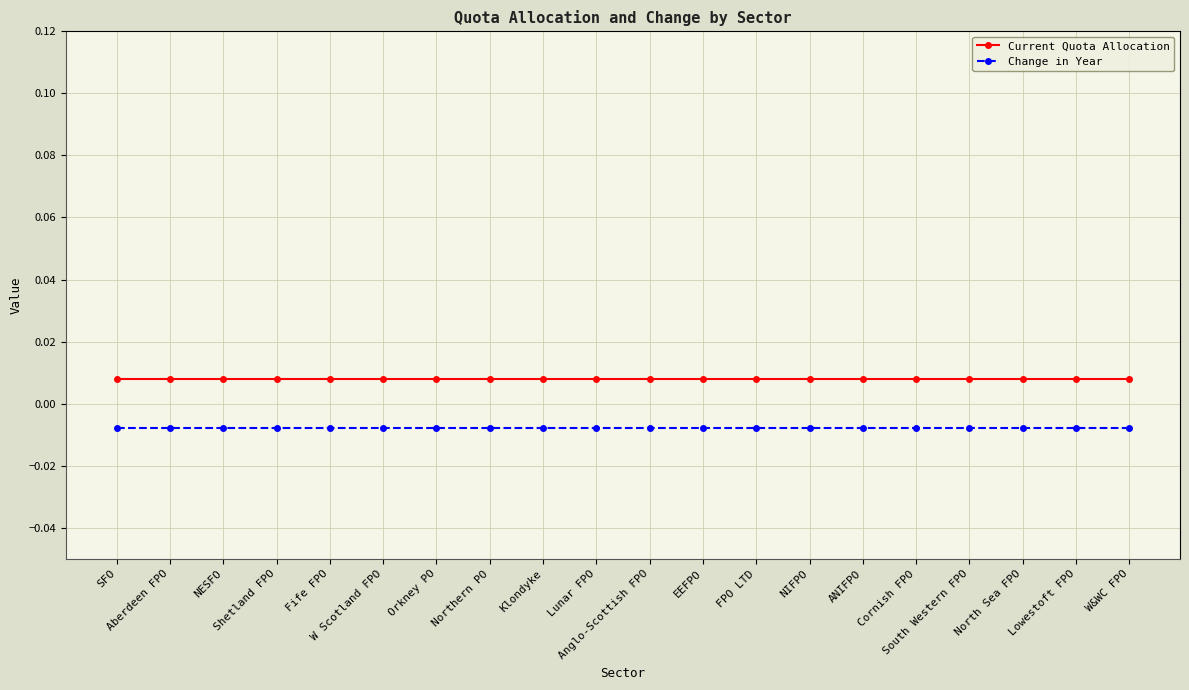

Which series has the largest total across all categories?

Current Quota Allocation